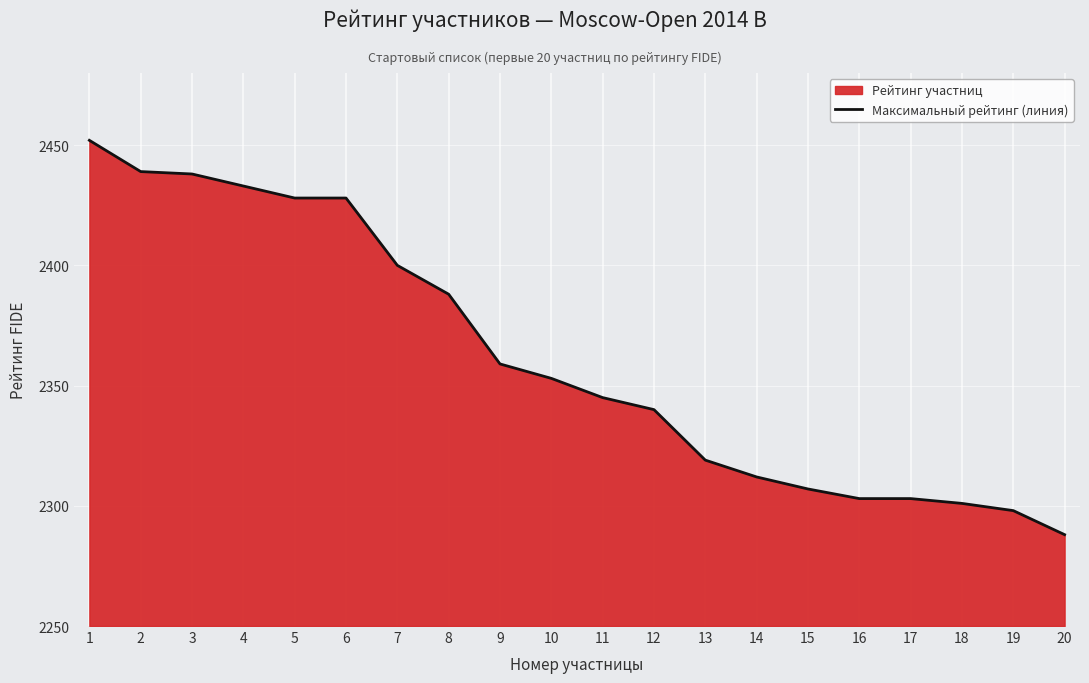

What is the greatest value displayed?

2452